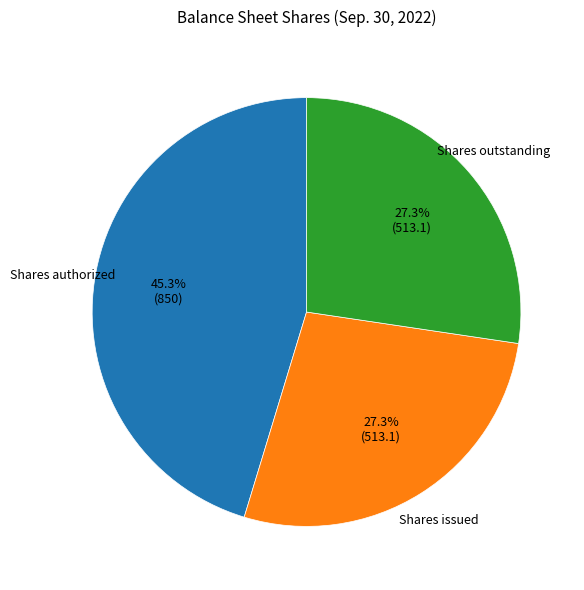

Count the number of slices in the pie.

3